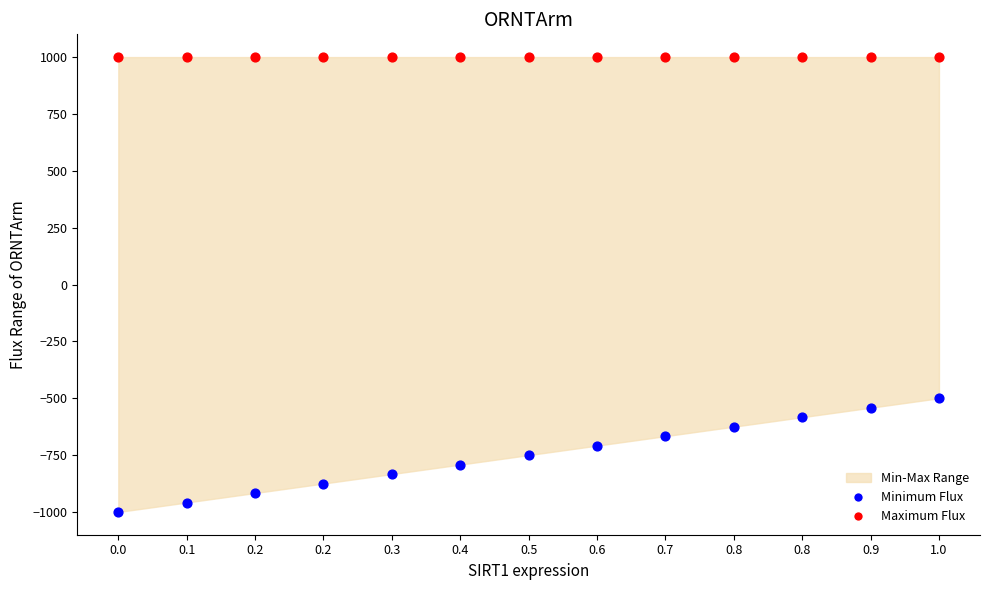

Which series reaches the maximum Y coordinate?

Maximum Flux